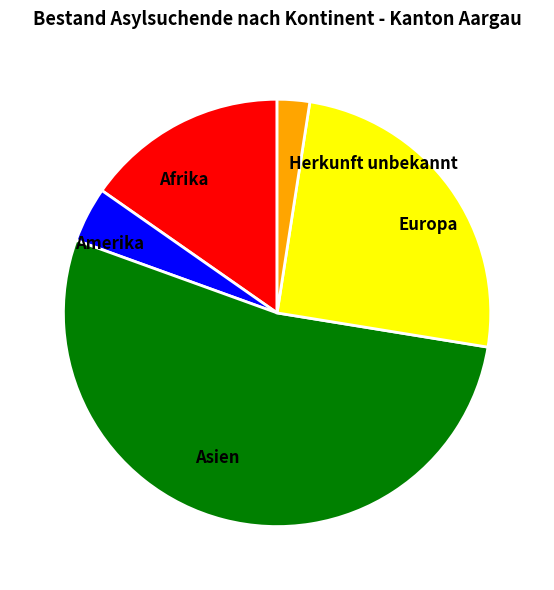

Which category accounts for the majority?

Asien